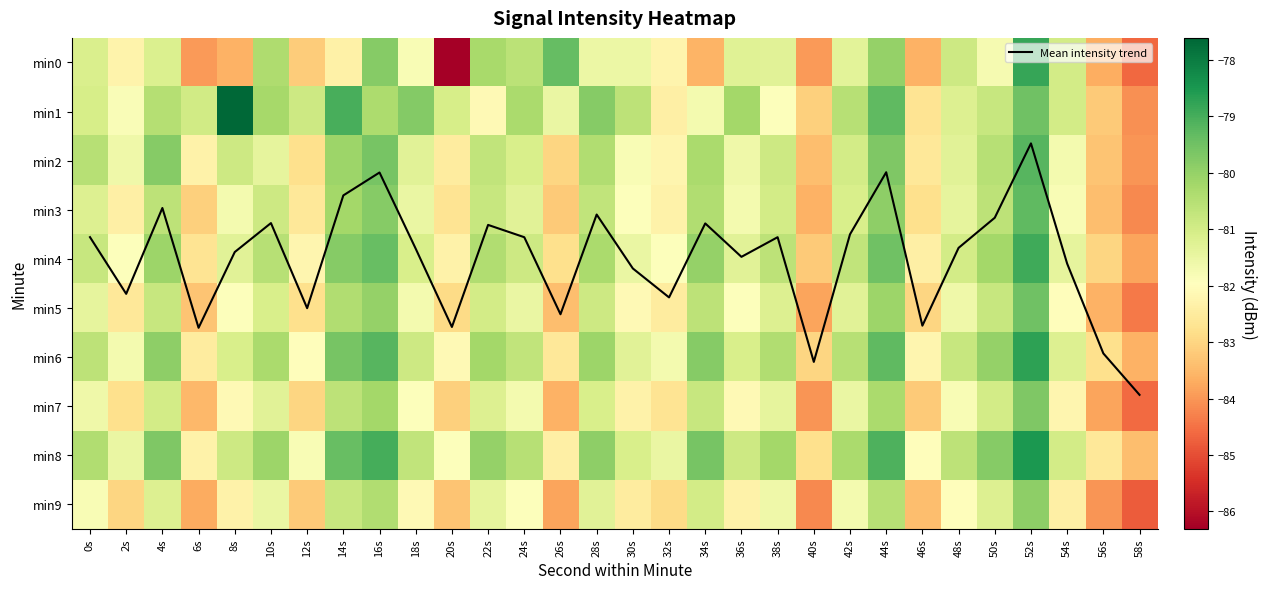

List the labels in order of min9 value, smallest first.

58s, 40s, 56s, 26s, 6s, 46s, 20s, 12s, 2s, 32s, 30s, 54s, 8s, 36s, 18s, 48s, 24s, 0s, 42s, 38s, 10s, 22s, 28s, 4s, 50s, 34s, 14s, 44s, 16s, 52s